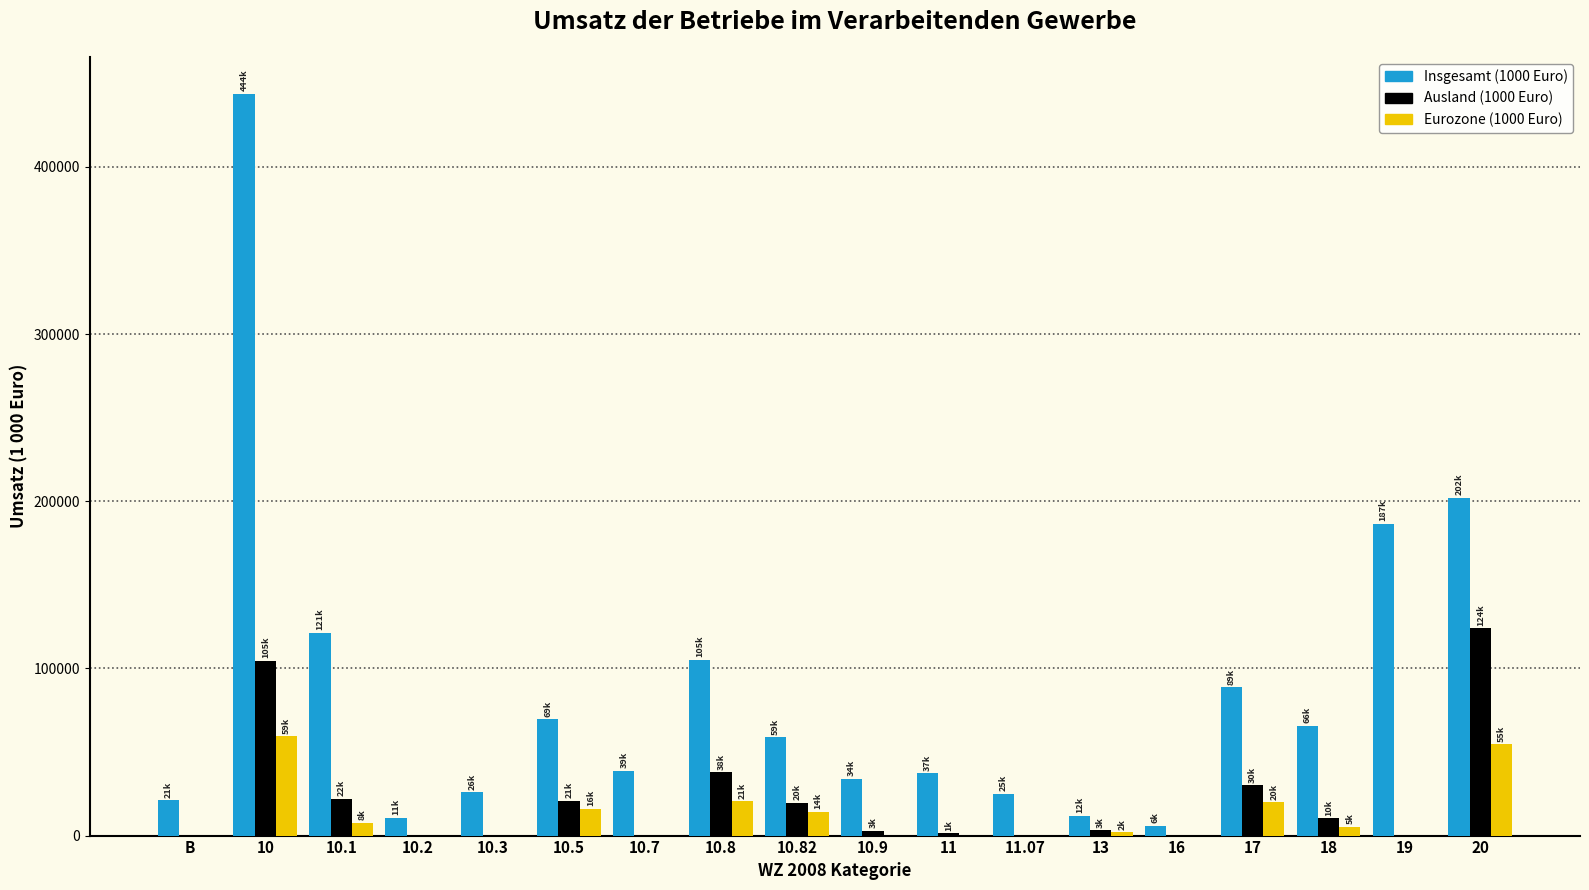

What is the greatest value displayed?

443669.5